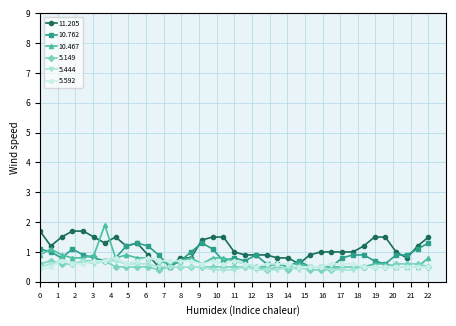

True or false: 5.592 and 11.205 cross at least once.

True